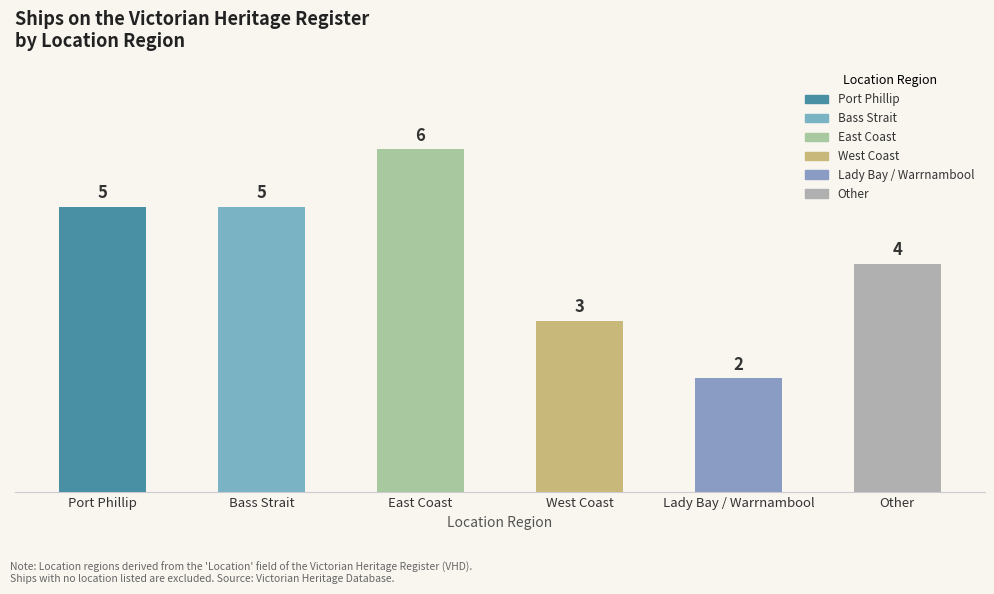

Does the chart contain any negative values?

No